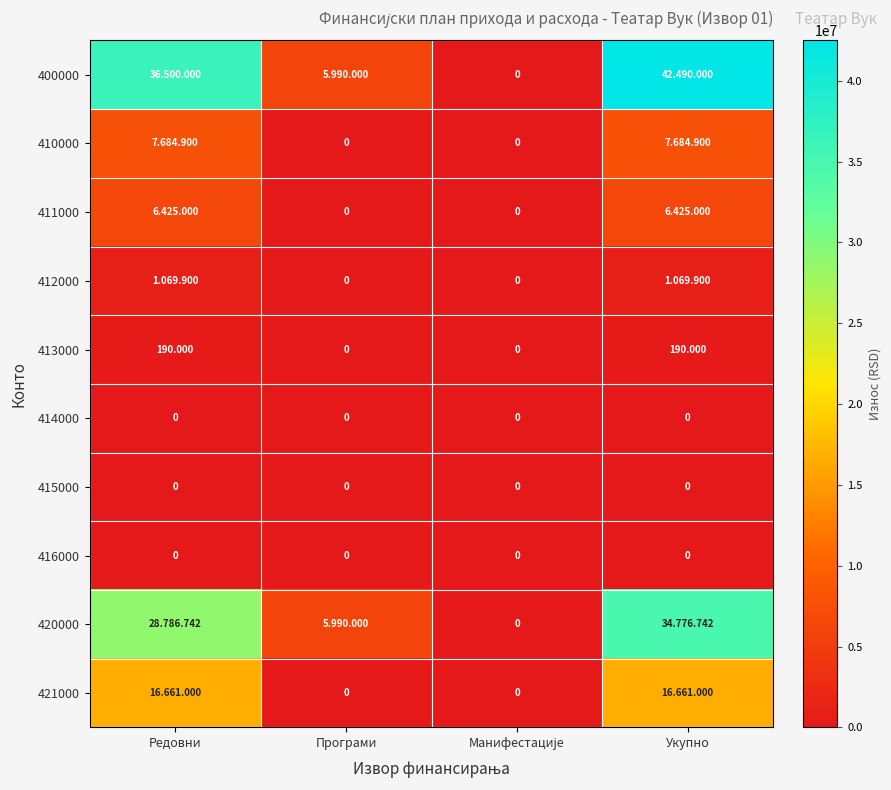

The 410000 series shows 0 at Манифестације. True or false?

True